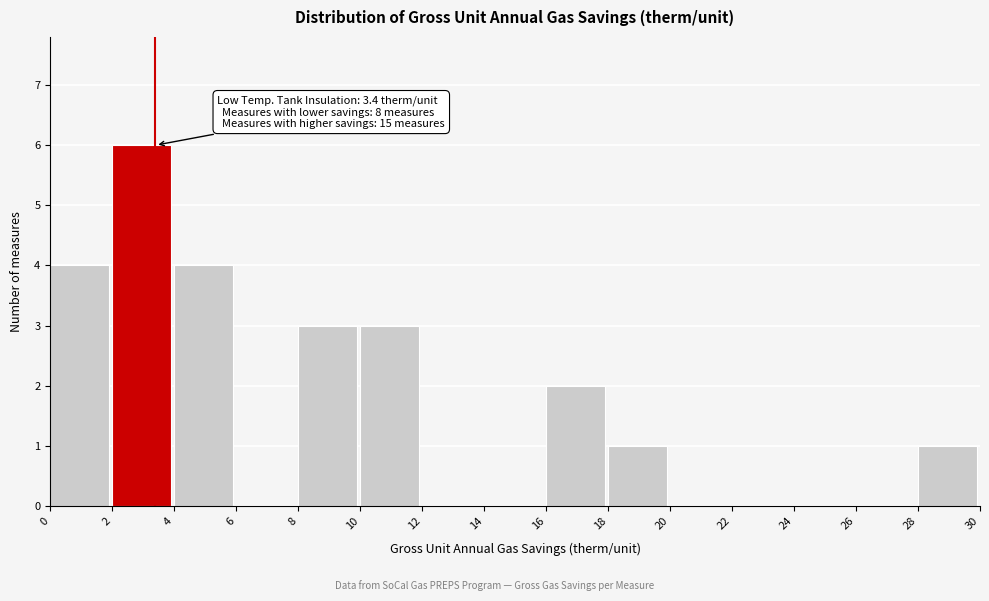

Which range on the x-axis has the tallest bar?

2 to 4